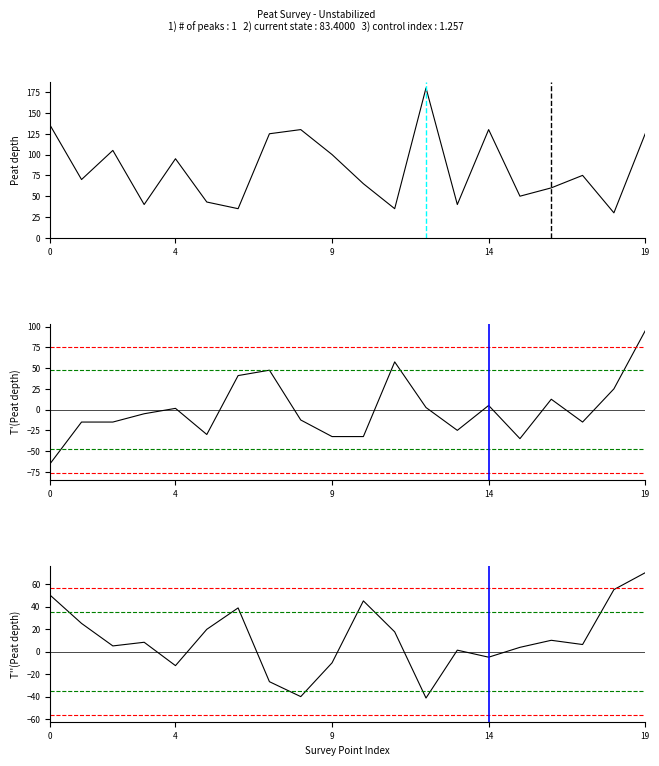

How many values in T''(Peat depth) are above zero?

14